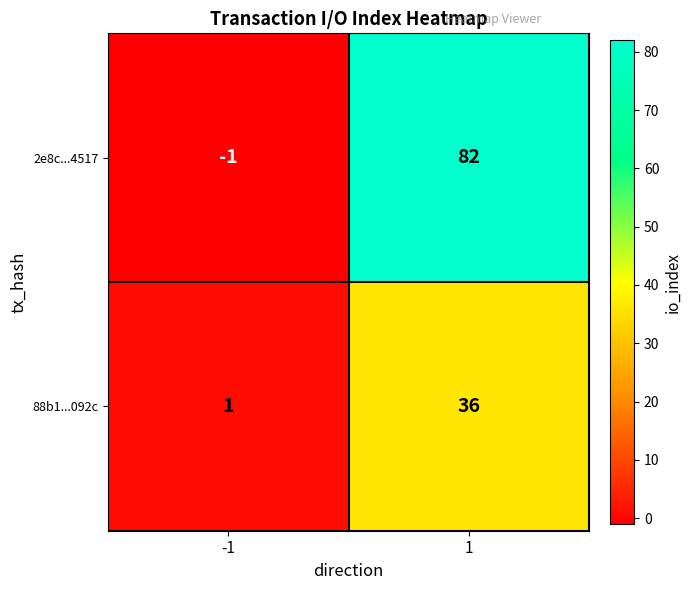

Reading left to right, what are all the values shown in this chart?

2e8c...4517: -1	82
88b1...092c: 1	36